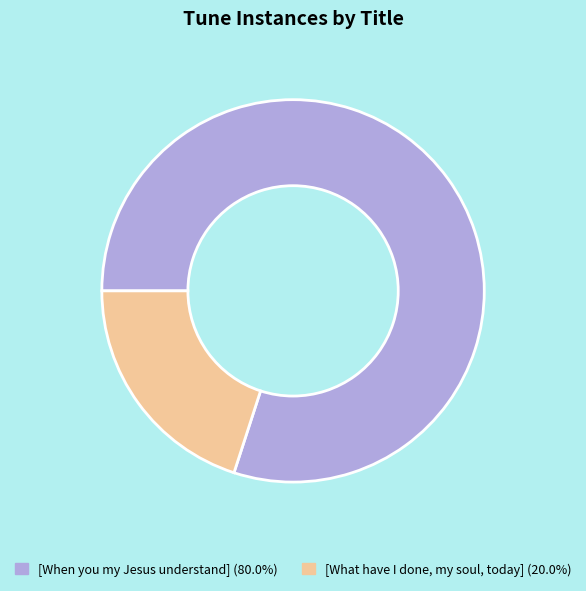

Which slice is the largest?

[When you my Jesus understand]